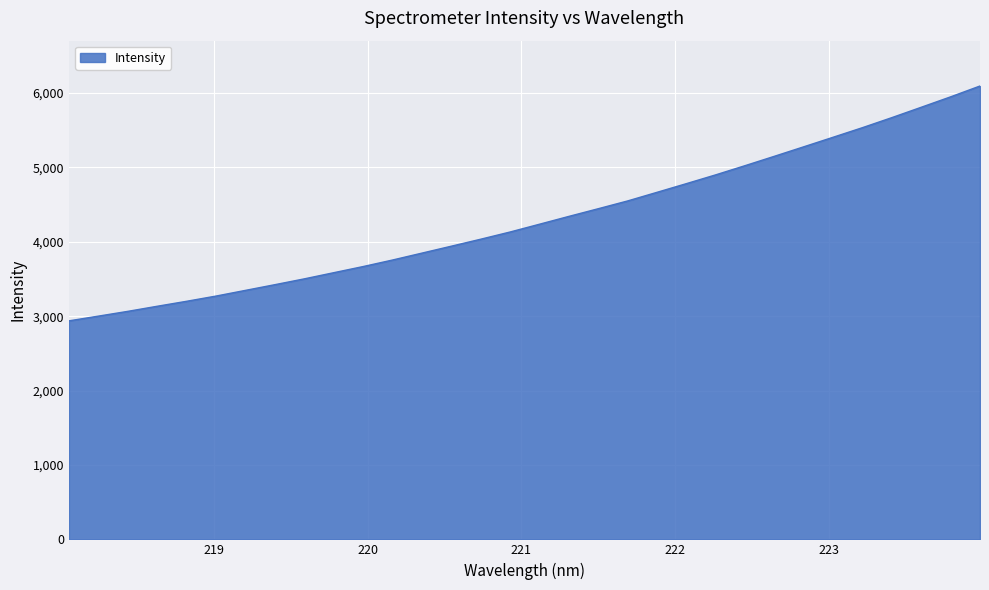

What is the difference between the maximum and minimum values?

3156.6